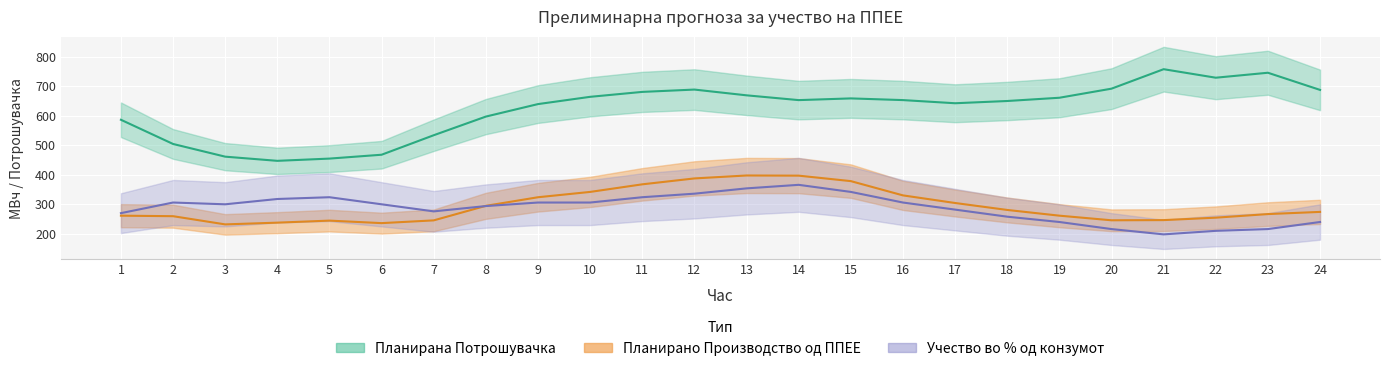

Reading left to right, list all the values displayed in this chart.

Планирано Производство од ППЕЕ: 1=261.4	2=259.7	3=231.9	4=237.8	5=244.7	6=236.2	7=245.5	8=294.8	9=323.9	10=342.0	11=367.7	12=387.7	13=397.7	14=397.1	15=378.6	16=330.2	17=304.4	18=280.8	19=261.4	20=245.8	21=246.4	22=254.6	23=266.8	24=274.2
Планирана Потрошувачка: 1=586.6	2=504.6	3=461.5	4=447.4	5=455.0	6=468.1	7=534.2	8=597.5	9=639.8	10=664.5	11=681.2	12=689.0	13=669.5	14=653.3	15=659.1	16=653.4	17=642.7	18=650.3	19=661.3	20=692.1	21=758.1	22=729.3	23=746.1	24=687.9
Учество во % од конзумот: 1=270.0	2=306.0	3=300.0	4=318.0	5=324.0	6=300.0	7=276.0	8=294.0	9=306.0	10=306.0	11=324.0	12=336.0	13=354.0	14=366.0	15=342.0	16=306.0	17=282.0	18=258.0	19=240.0	20=216.0	21=198.0	22=210.0	23=216.0	24=240.0